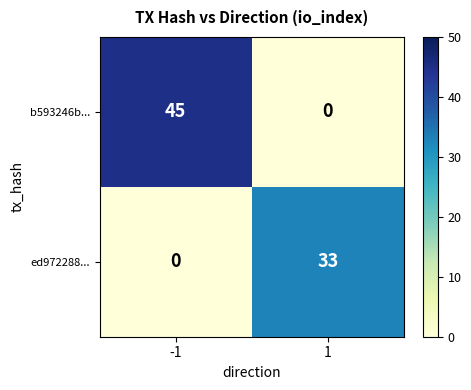

Which label corresponds to the largest value in the chart?

-1